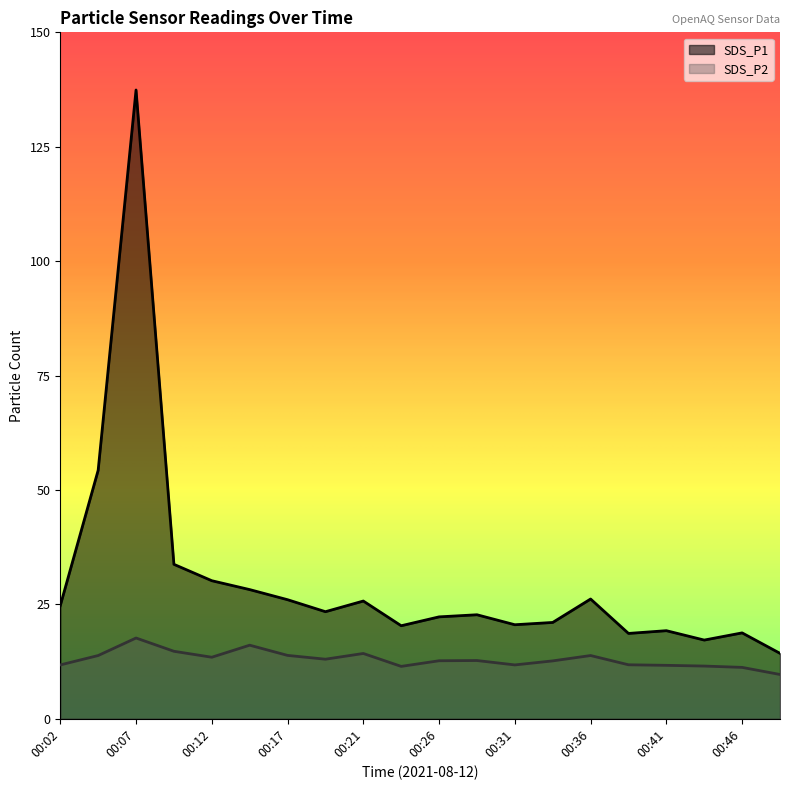

List the series in order of their overall mean, lowest first.

SDS_P2, SDS_P1